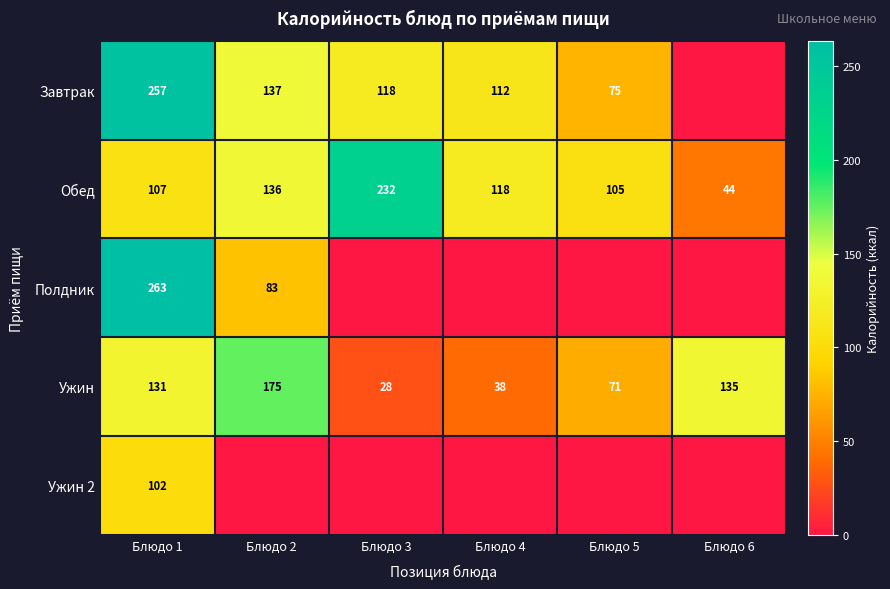

Is the value of Полдник at Блюдо 1 greater than the value of Завтрак at Блюдо 1?

Yes